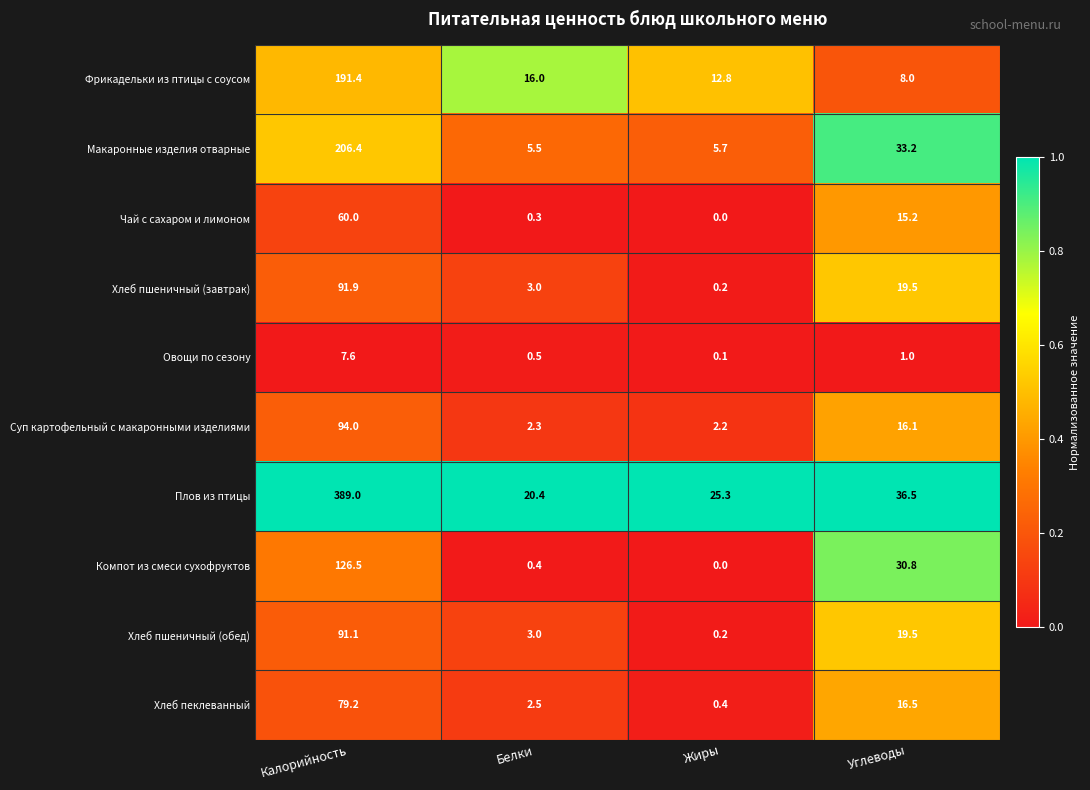

How many series are shown in this chart?

10